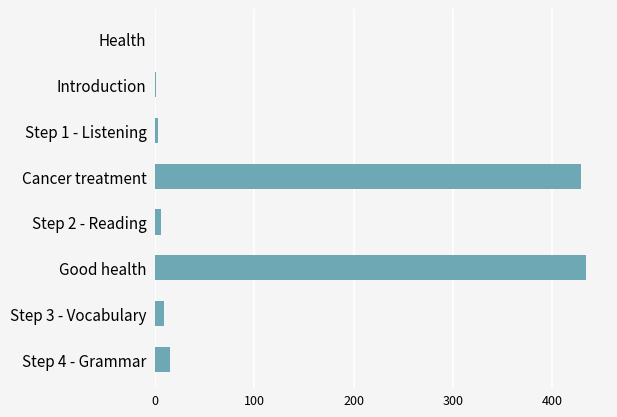

The chart shows a value of 172 at Good health. True or false?

False